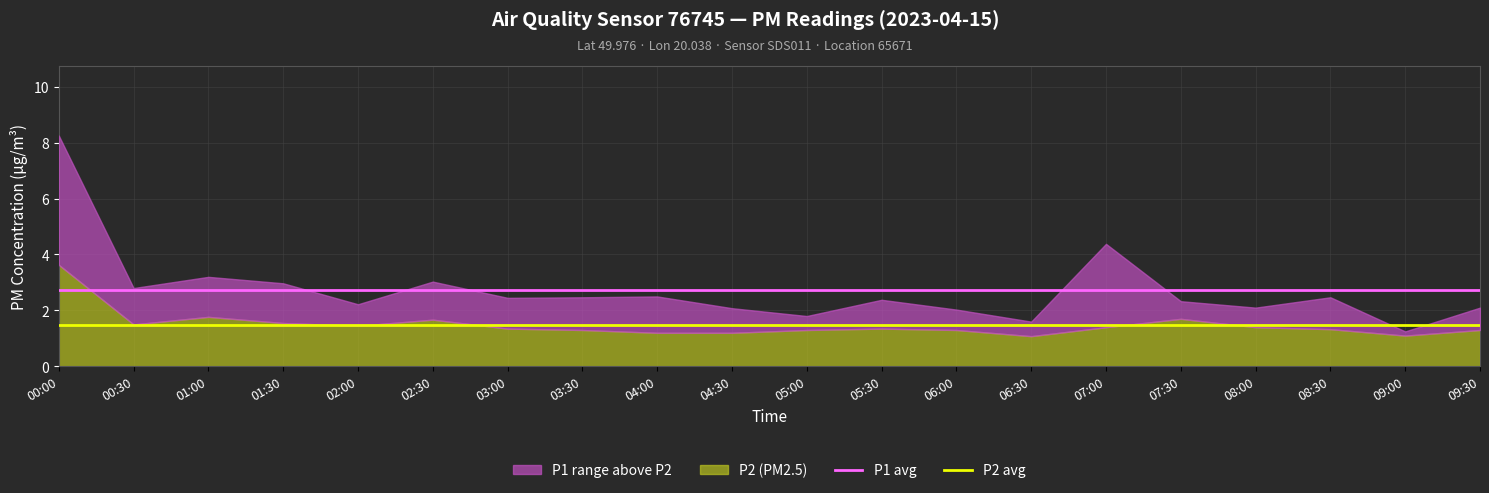

Is it true that P2 avg equals 2.5 at 05:00?

False